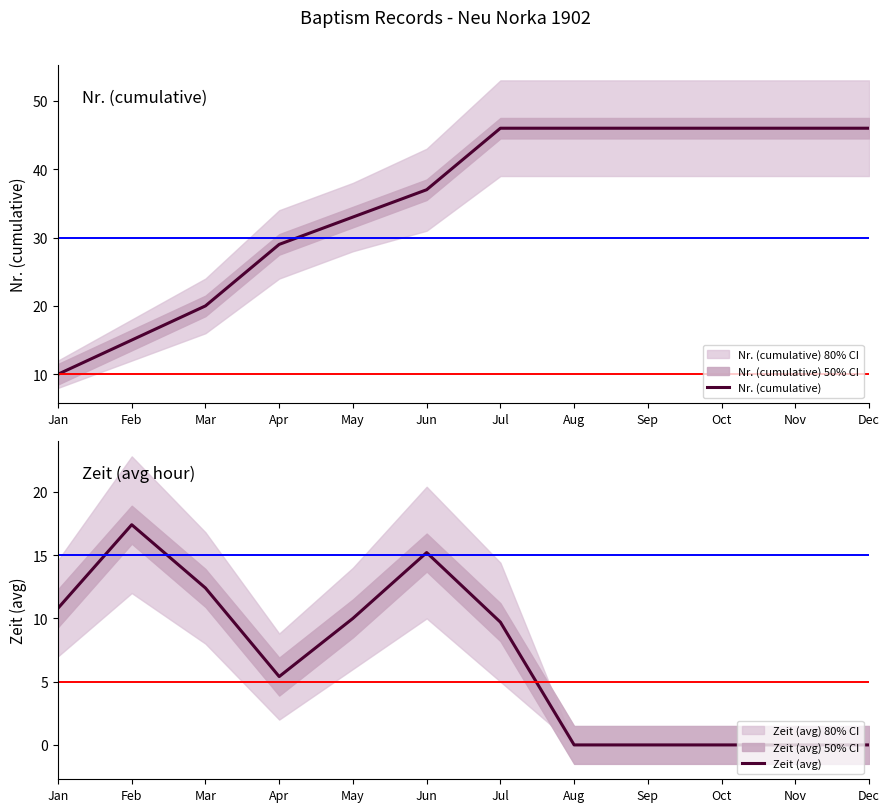

Where is Nr. (cumulative) nearest to the value 28?

Apr